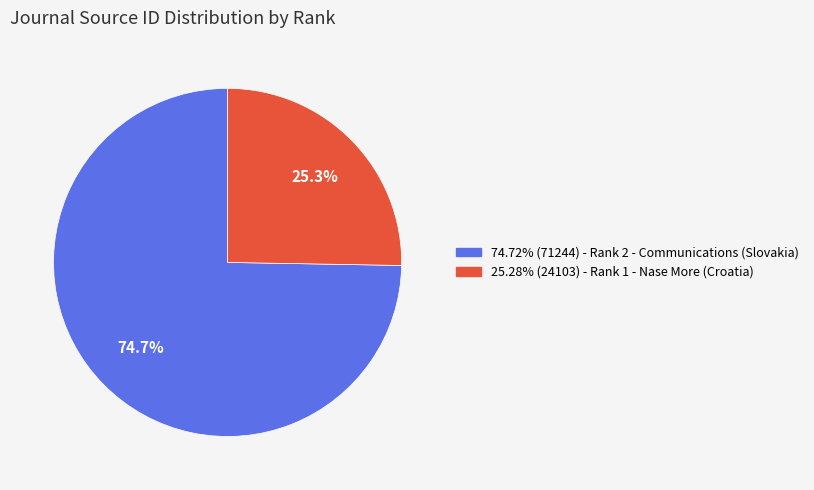

Is there any slice that represents more than half of the pie?

Yes